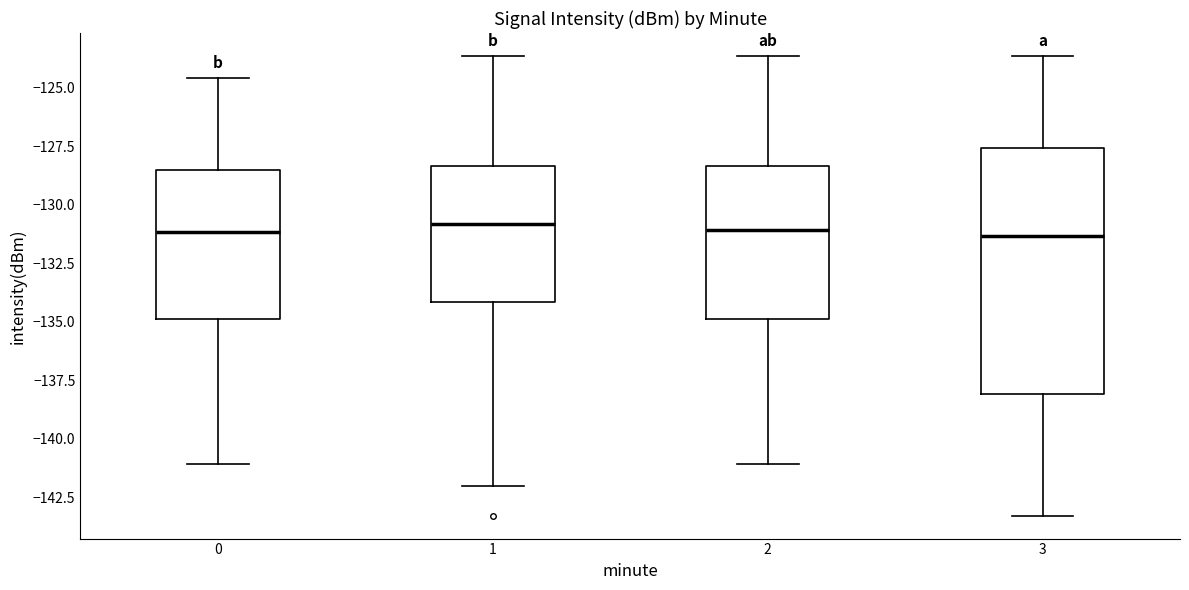

Comparing the boxes themselves (not the whiskers), which one is the tallest?

3